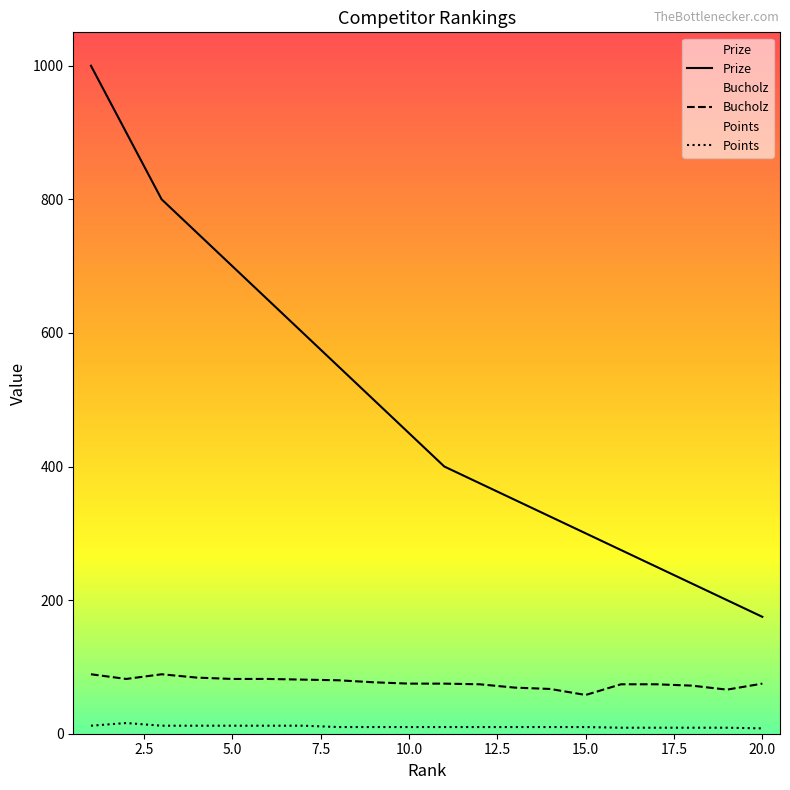

Which series has the widest spread of values?

Prize